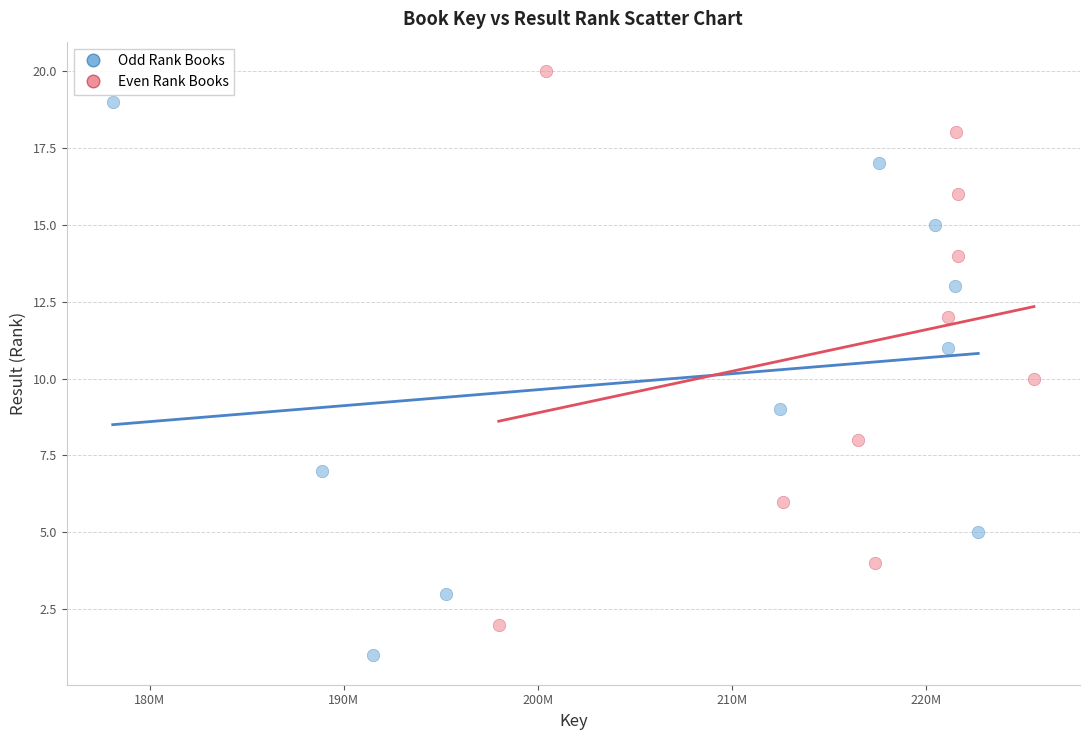

What are all the series names shown in the legend?

Odd Rank Books, Even Rank Books